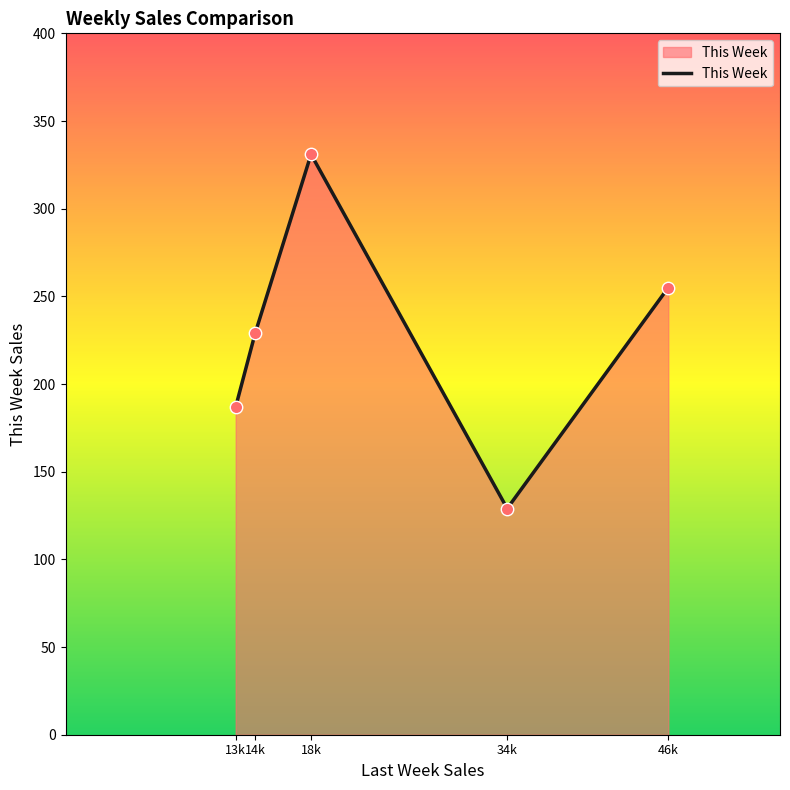

Between 34k and 46k, which is larger?

46k